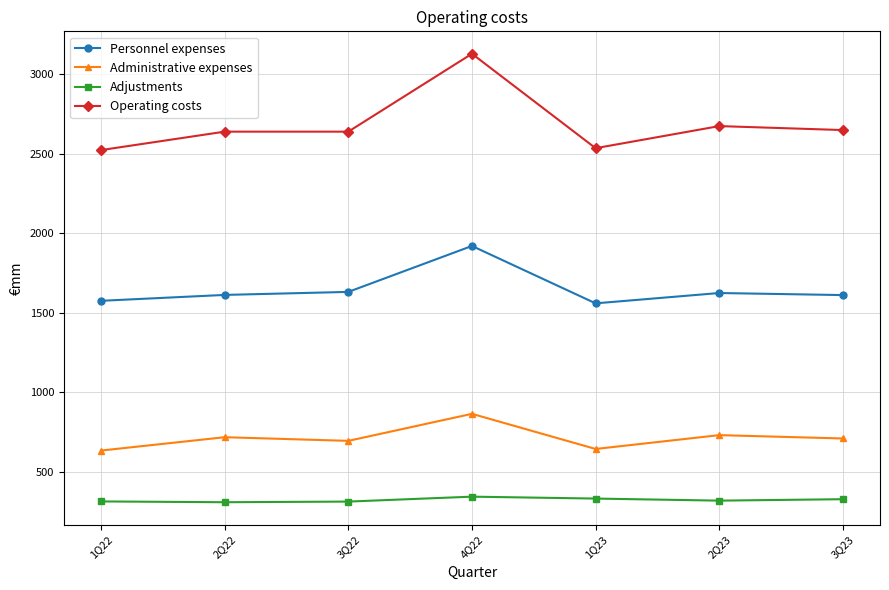

The Administrative expenses series shows 865 at 4Q22. True or false?

True